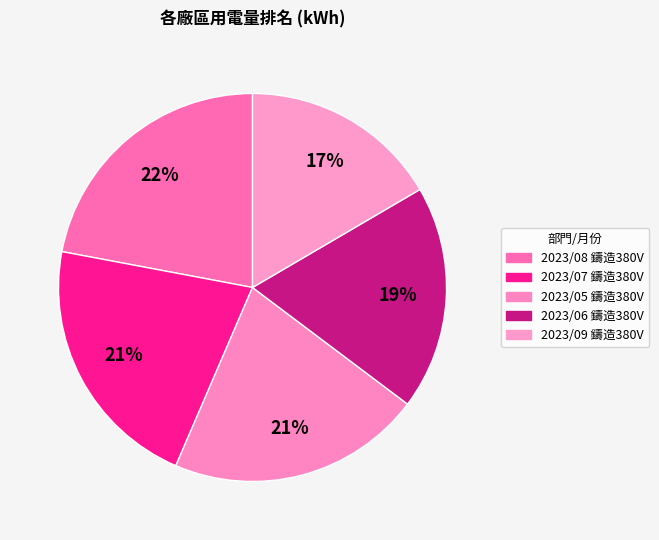

To the nearest percent, what portion does 2023/09 鑄造380V represent?

17%